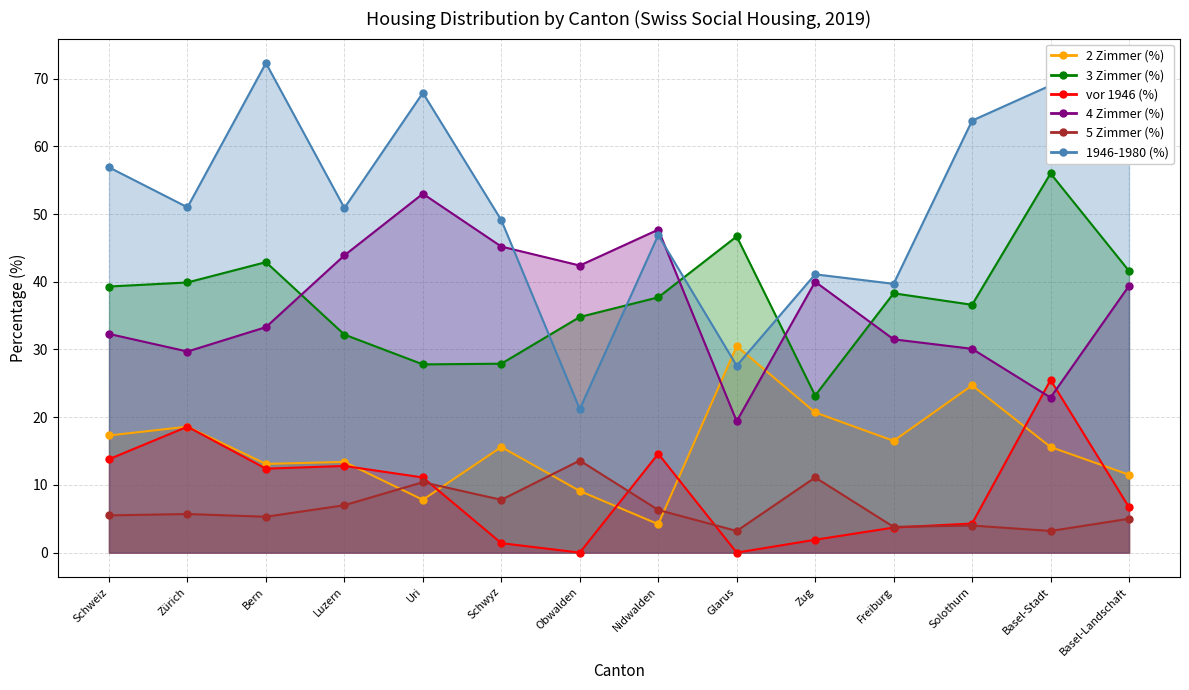

What is the sum of all 2 Zimmer (%) values?

218.6